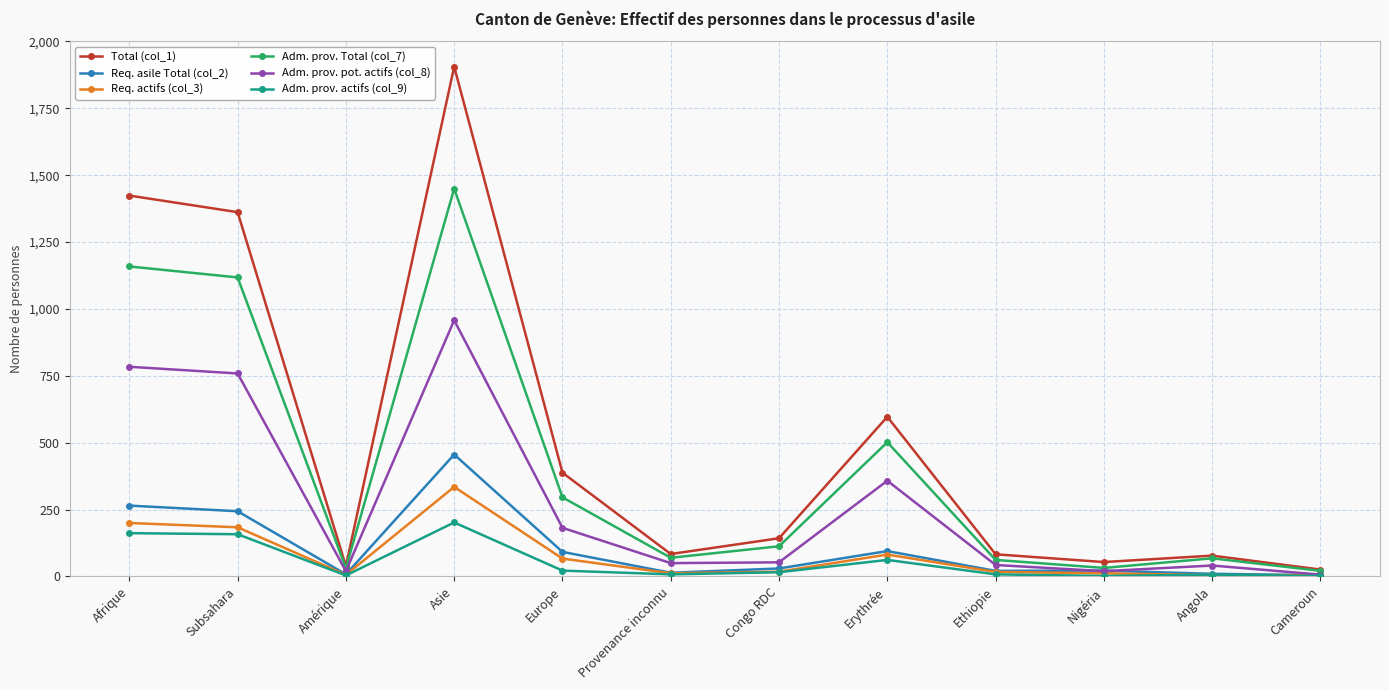

True or false: Adm. prov. pot. actifs (col_8) has a value of 358 at Erythrée.

True